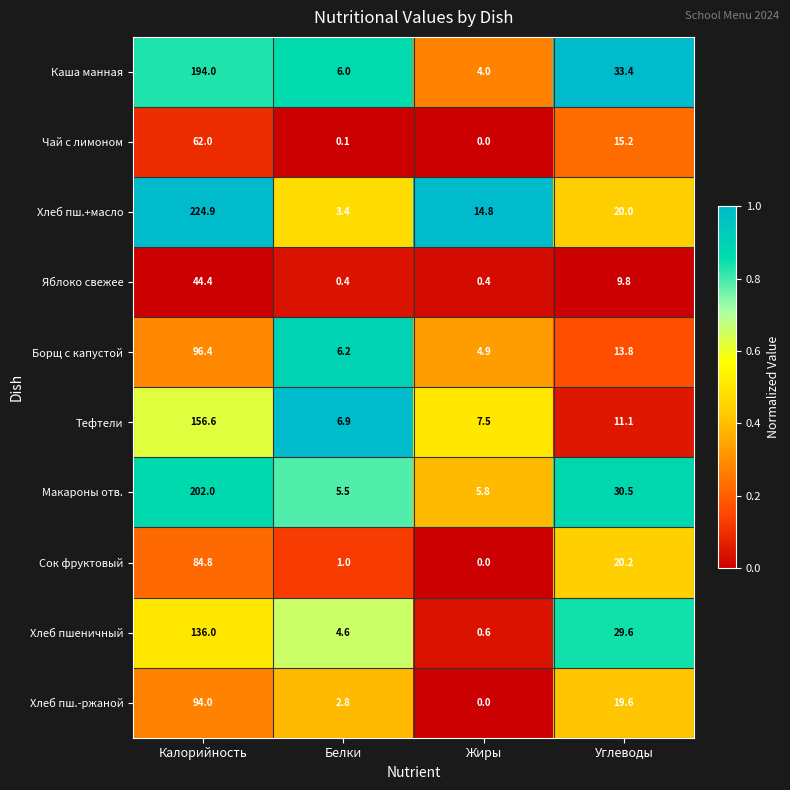

At how many categories does at least one series exceed 0?

4